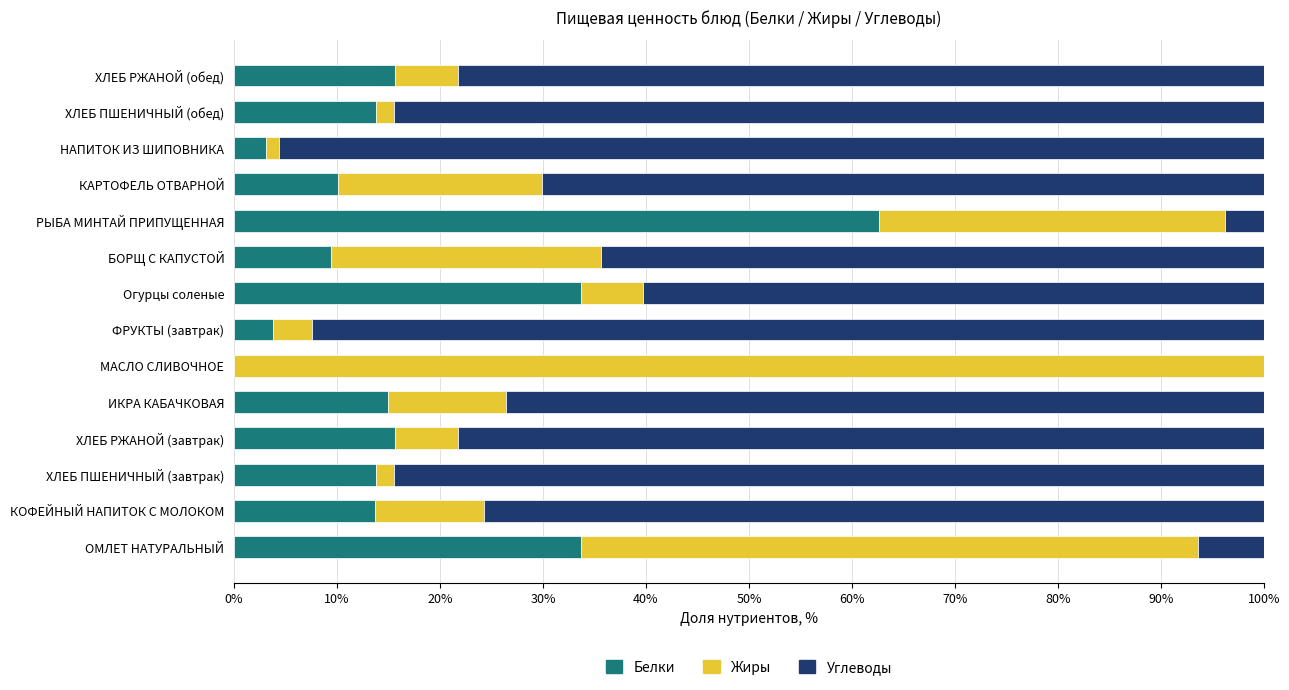

Is it true that Белки equals 5.4 at КАРТОФЕЛЬ ОТВАРНОЙ?

False